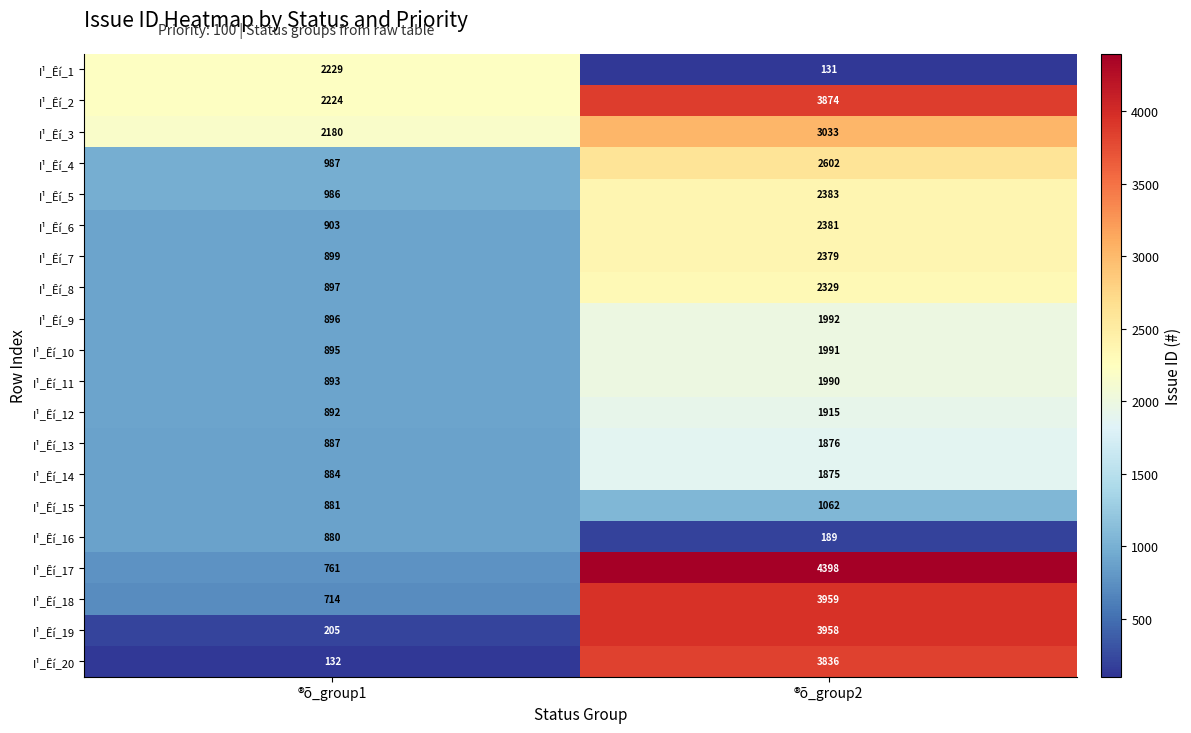

Is the value of I¹_Êí_20 at ®õ_group2 greater than the value of I¹_Êí_11 at ®õ_group2?

Yes